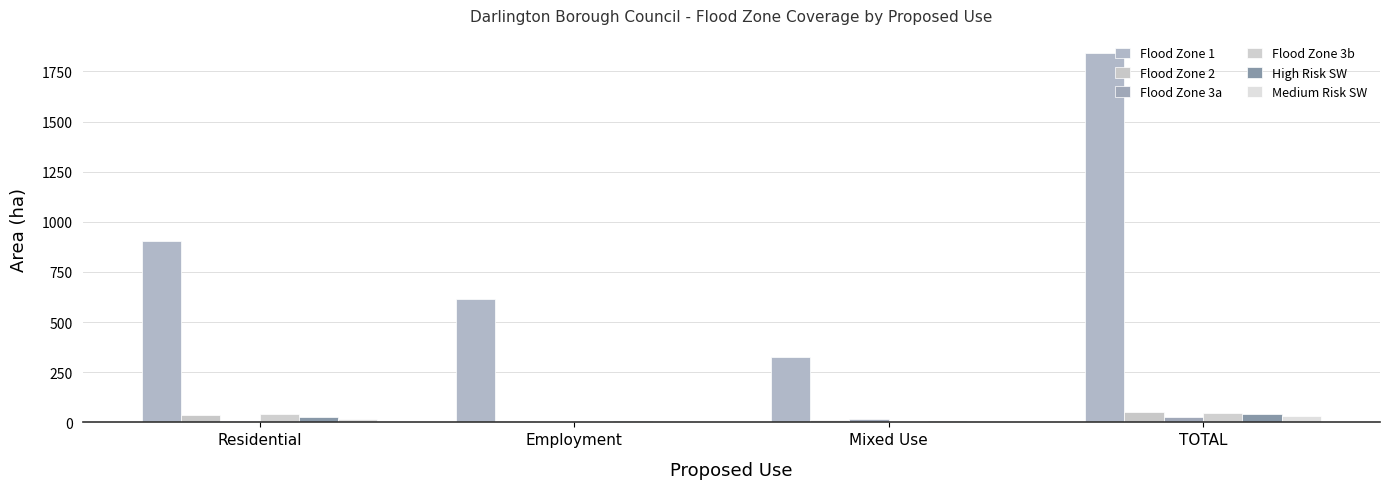

At which category is the sum across all series the highest?

TOTAL